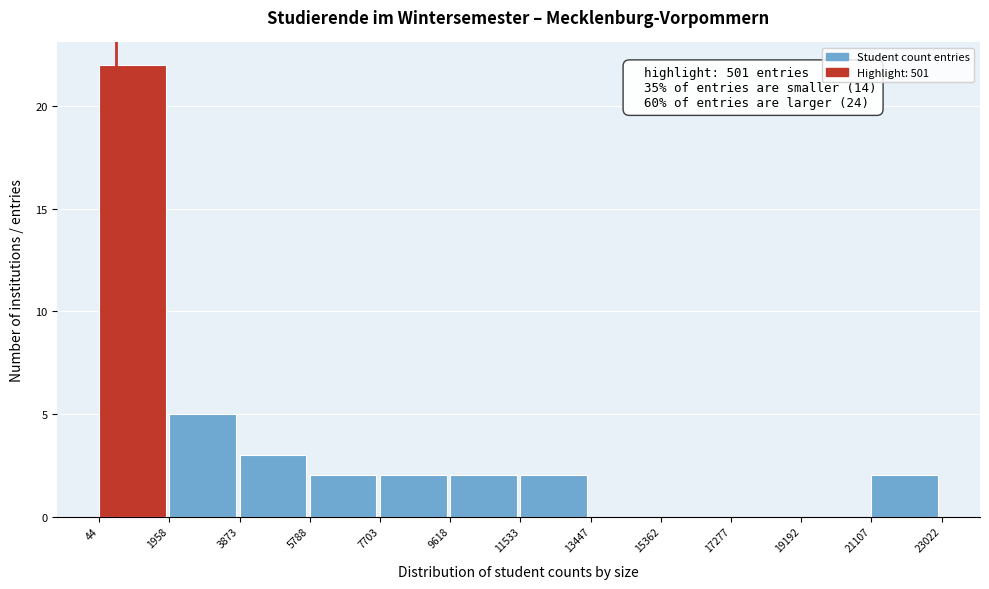

Which range on the x-axis has the tallest bar?

44 to 1958